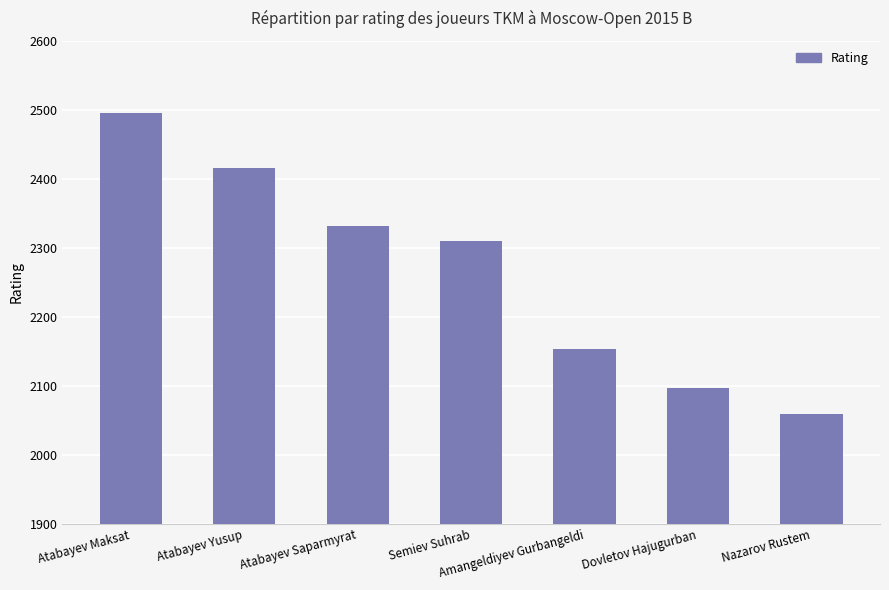

Rank the categories by value from highest to lowest.

Atabayev Maksat, Atabayev Yusup, Atabayev Saparmyrat, Semiev Suhrab, Amangeldiyev Gurbangeldi, Dovletov Hajugurban, Nazarov Rustem